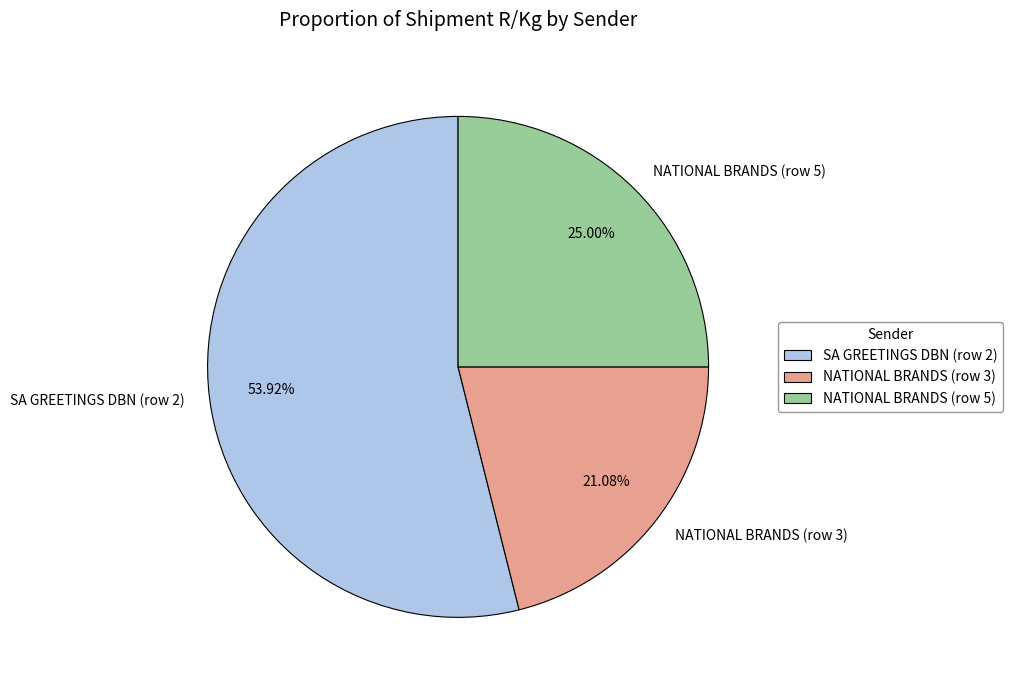

Is it true that NATIONAL BRANDS (row 3) is 21% of the pie?

True